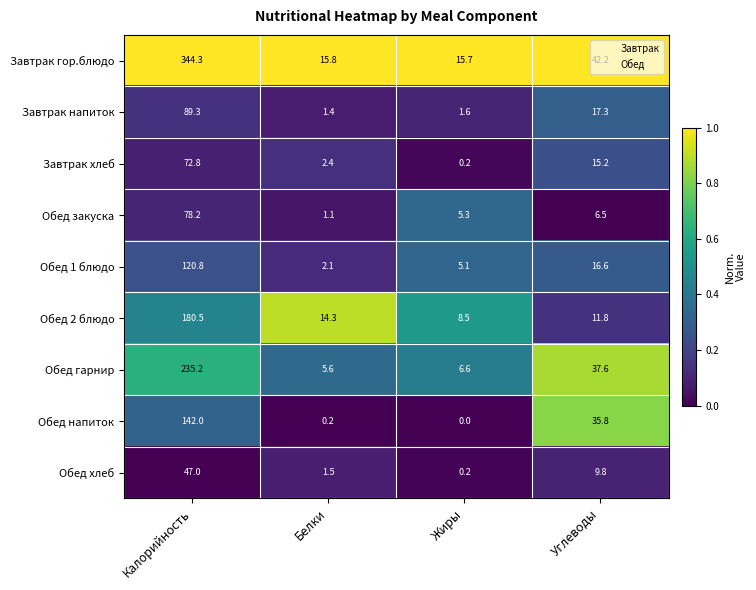

What is the average value of the Обед напиток series?

44.5